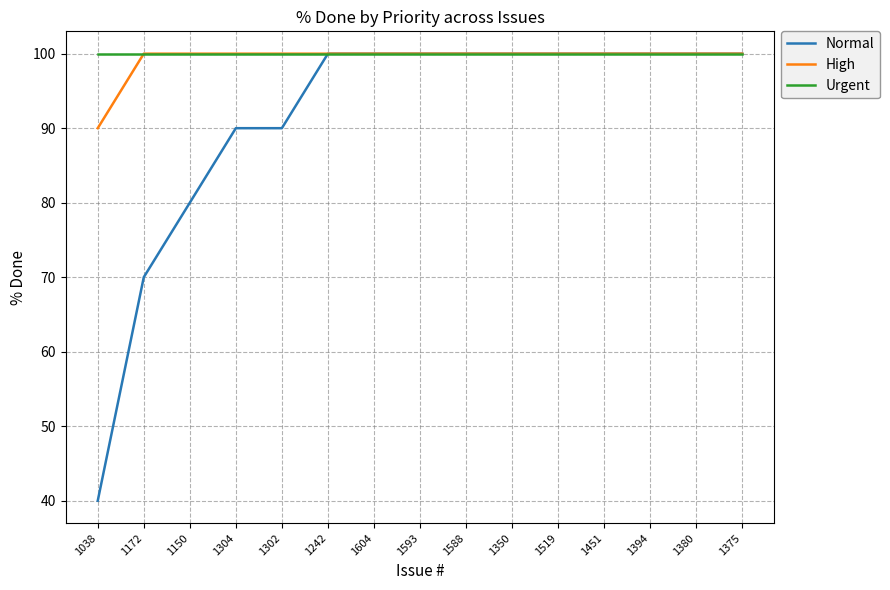

What is the minimum value for High?

90